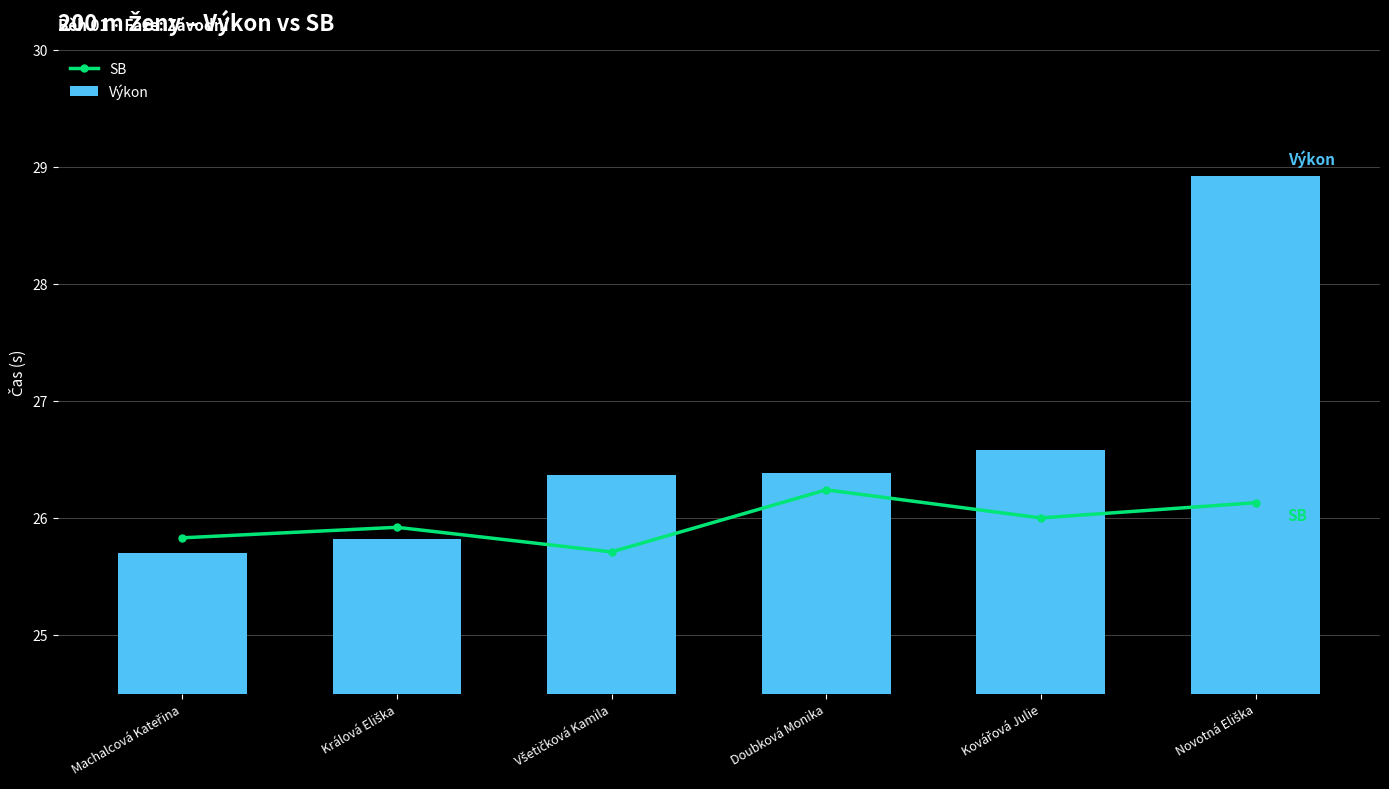

Reading left to right, transcribe all the data shown in this chart.

SB: Machalcová Kateřina=25.8	Králová Eliška=25.9	Všetičková Kamila=25.7	Doubková Monika=26.2	Kovářová Julie=26.0	Novotná Eliška=26.1
Výkon: Machalcová Kateřina=25.7	Králová Eliška=25.8	Všetičková Kamila=26.4	Doubková Monika=26.4	Kovářová Julie=26.6	Novotná Eliška=28.9